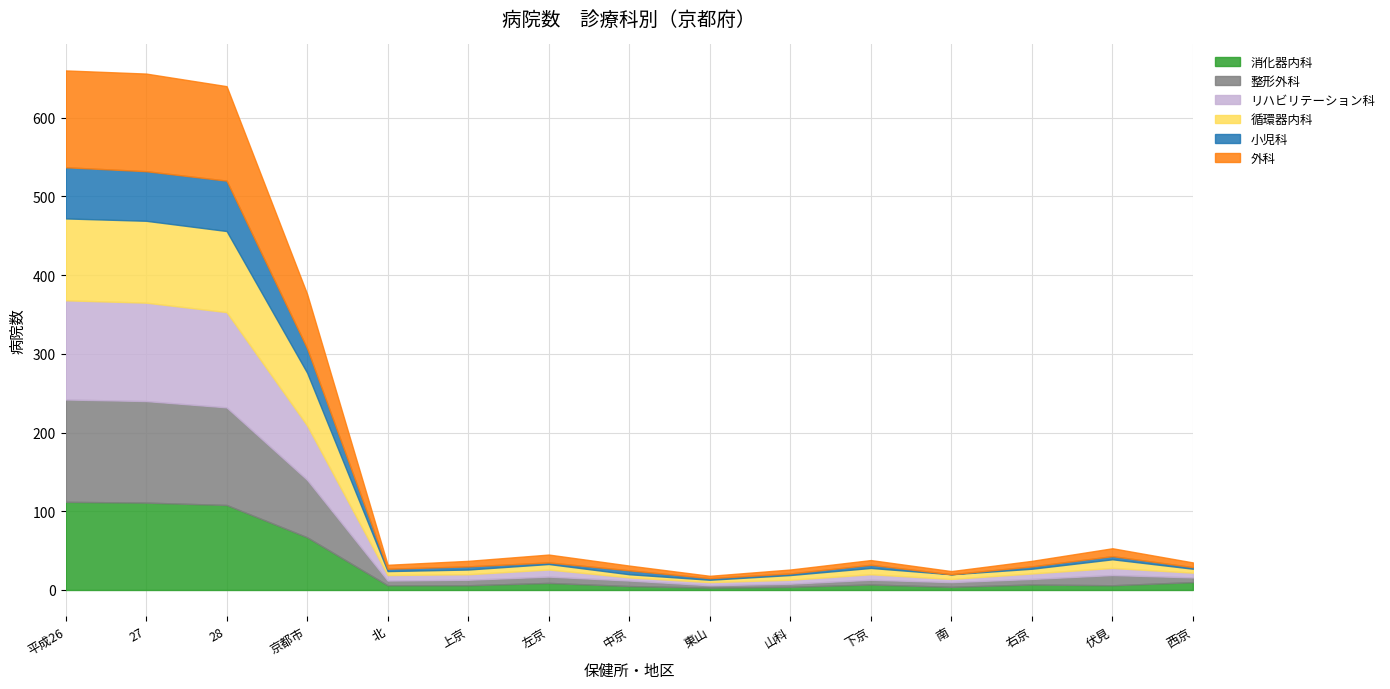

What are all the series names shown in the legend?

消化器内科, 整形外科, リハビリテーション科, 循環器内科, 小児科, 外科